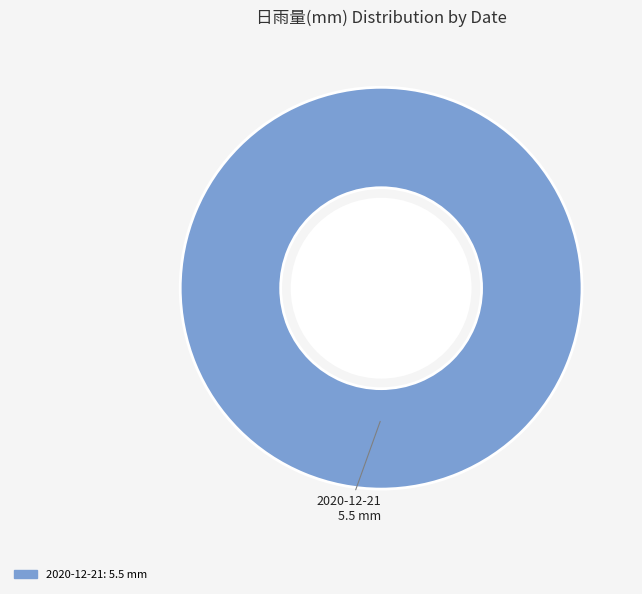

Does any single category account for the majority?

Yes